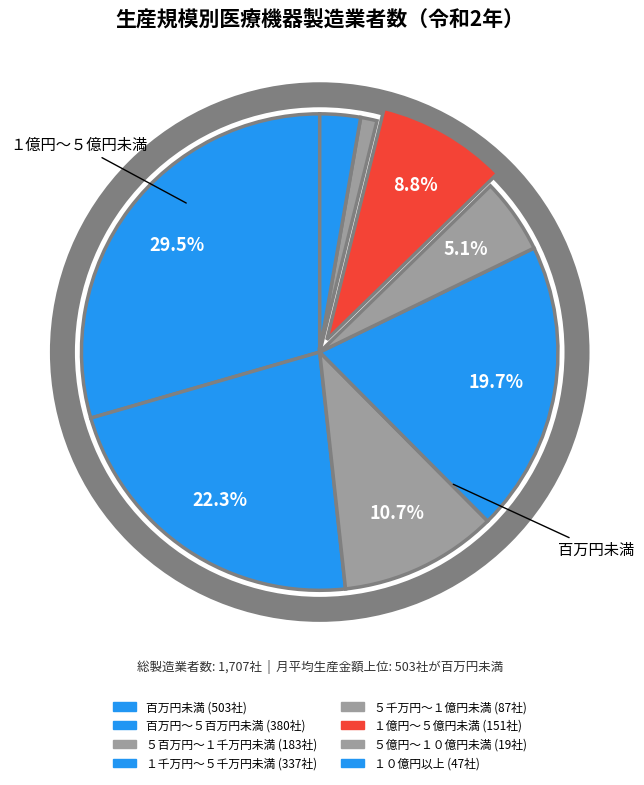

How many segments does this pie chart have?

8